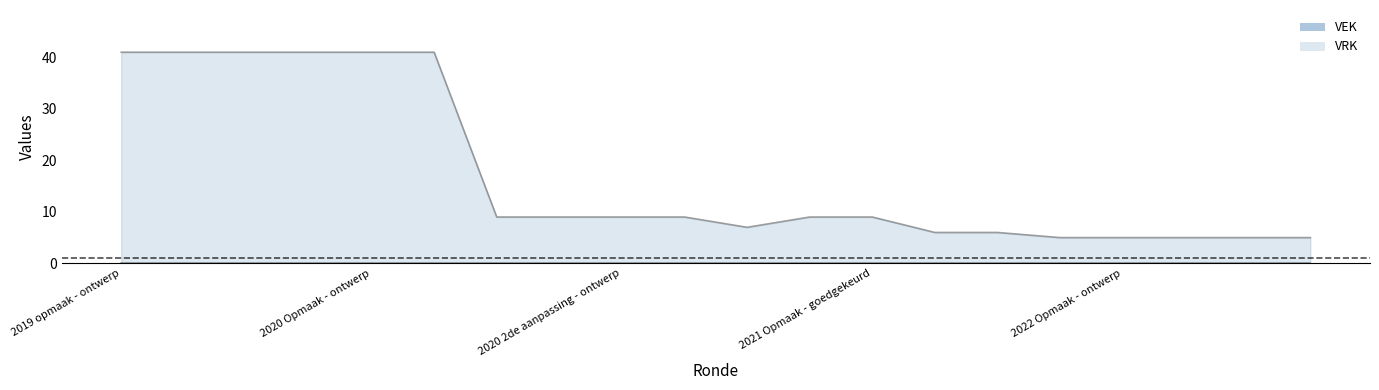

At which label does the data first exceed 9?

2019 opmaak - ontwerp